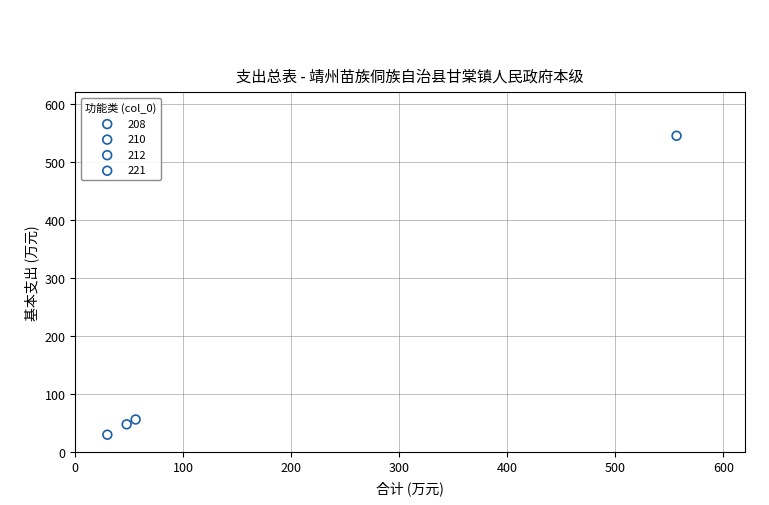

What are all the series names shown in the legend?

208, 210, 212, 221